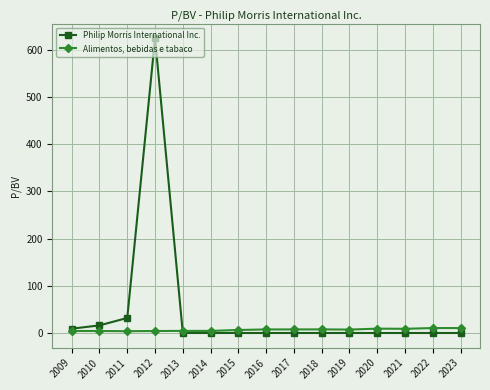

List the series in order of their overall mean, highest first.

Philip Morris International Inc., Alimentos, bebidas e tabaco